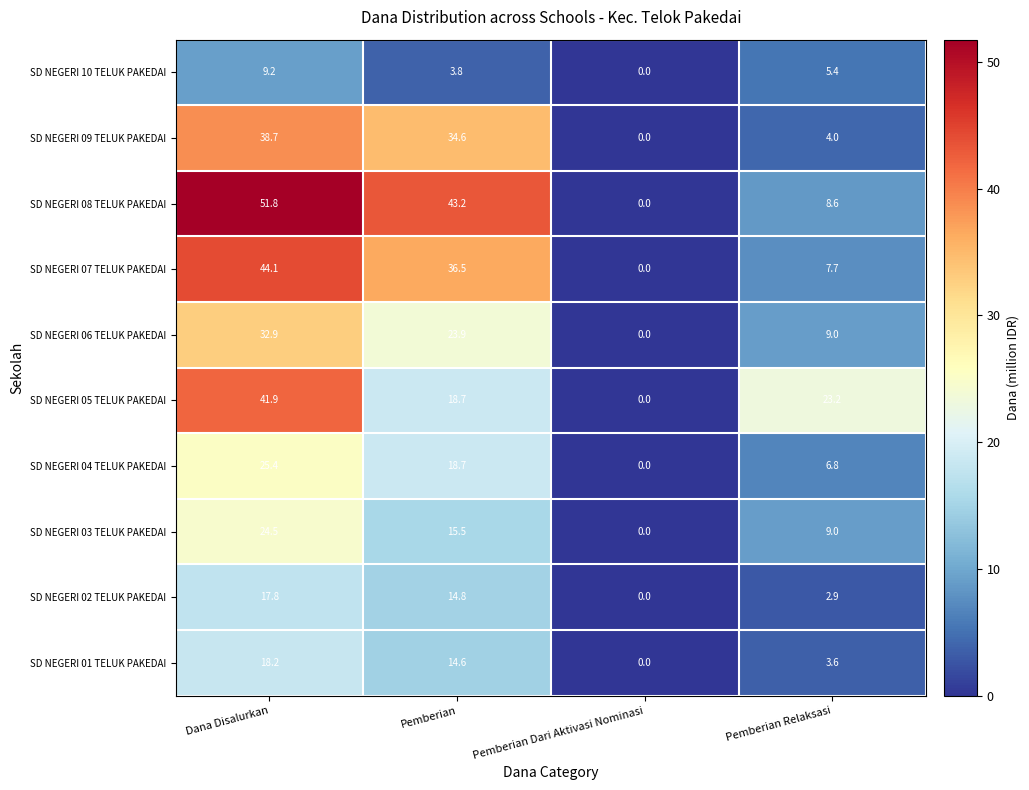

The value of SD NEGERI 07 TELUK PAKEDAI at Dana Disalurkan is 16.2. True or false?

False